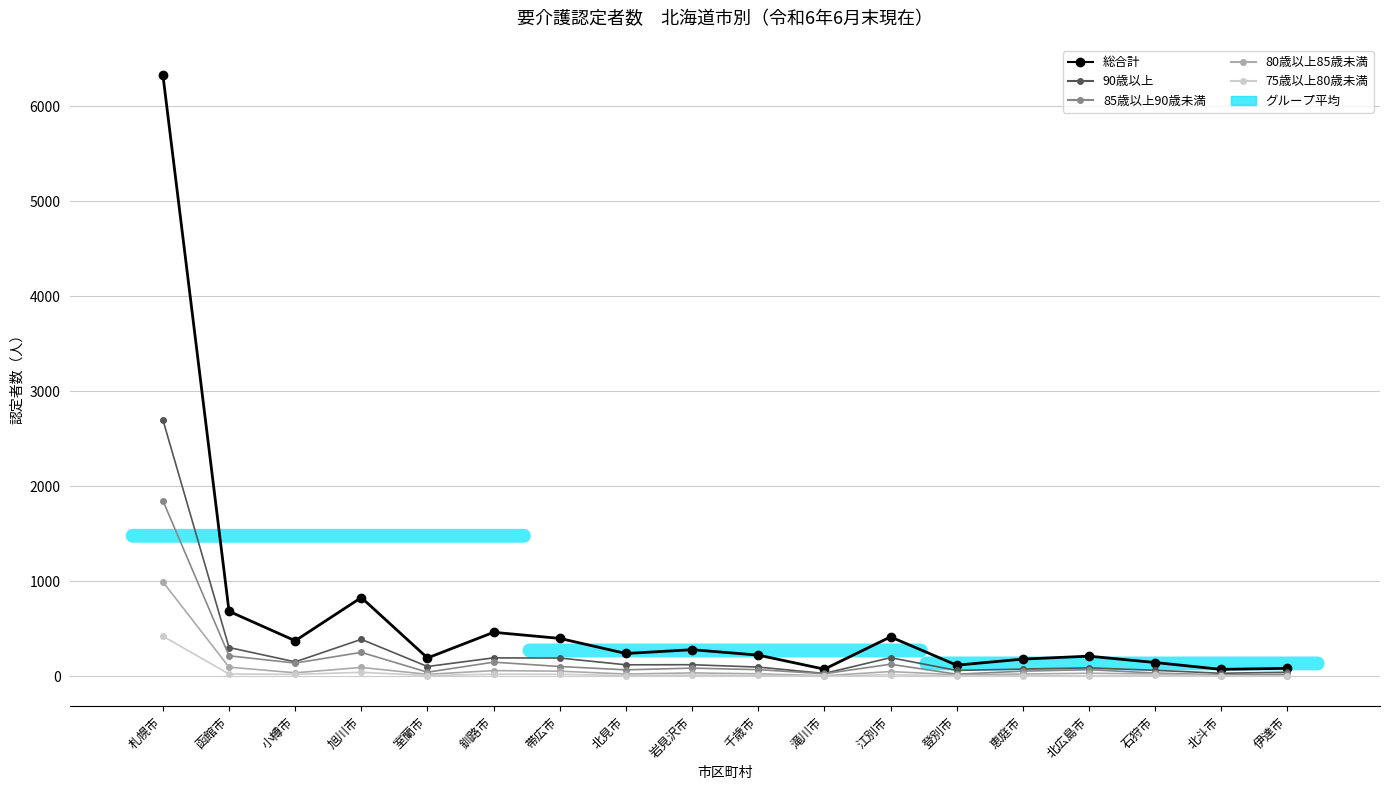

Reading left to right, transcribe all the data shown in this chart.

総合計: 札幌市=6331	函館市=686	小樽市=376	旭川市=831	室蘭市=195	釧路市=465	帯広市=401	北見市=242	岩見沢市=282	千歳市=225	滝川市=77	江別市=417	登別市=119	恵庭市=183	北広島市=214	石狩市=147	北斗市=75	伊達市=86
90歳以上: 札幌市=2701	函館市=305	小樽市=154	旭川市=391	室蘭市=105	釧路市=196	帯広市=194	北見市=123	岩見沢市=124	千歳市=99	滝川市=32	江別市=198	登別市=64	恵庭市=78	北広島市=91	石狩市=65	北斗市=34	伊達市=45
85歳以上90歳未満: 札幌市=1851	函館市=218	小樽市=141	旭川市=254	室蘭市=45	釧路市=151	帯広市=105	北見市=70	岩見沢市=88	千歳市=72	滝川市=29	江別市=129	登別市=24	恵庭市=56	北広島市=72	石狩市=36	北斗市=16	伊達市=24
80歳以上85歳未満: 札幌市=996	函館市=98	小樽市=39	旭川市=95	室蘭市=23	釧路市=62	帯広市=56	北見市=26	岩見沢市=38	千歳市=28	滝川市=8	江別市=52	登別市=18	恵庭市=26	北広島市=34	石狩市=27	北斗市=8	伊達市=7
75歳以上80歳未満: 札幌市=424	函館市=26	小樽市=22	旭川市=44	室蘭市=10	釧路市=24	帯広市=23	北見市=10	岩見沢市=15	千歳市=12	滝川市=4	江別市=20	登別市=6	恵庭市=9	北広島市=5	石狩市=13	北斗市=8	伊達市=4